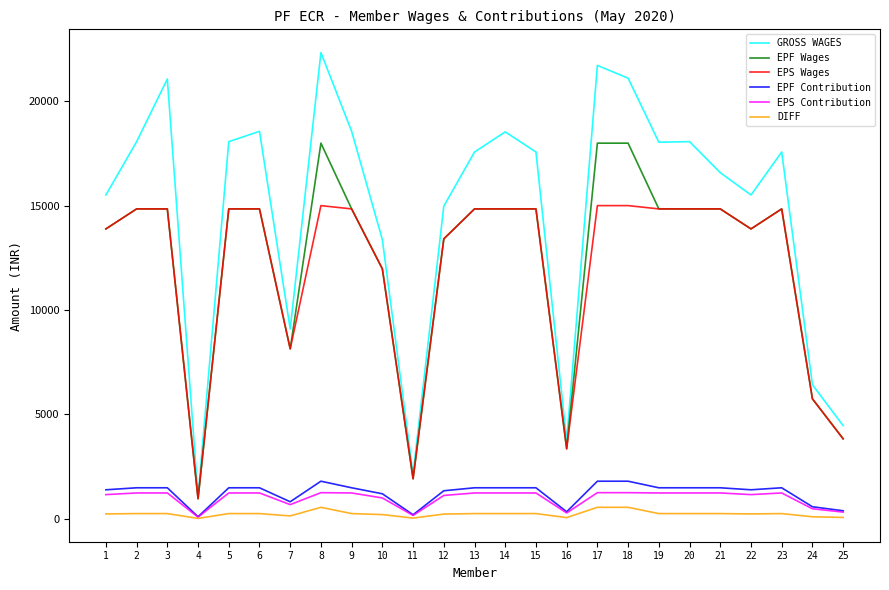

Is it true that GROSS WAGES equals 11680 at 5?

False